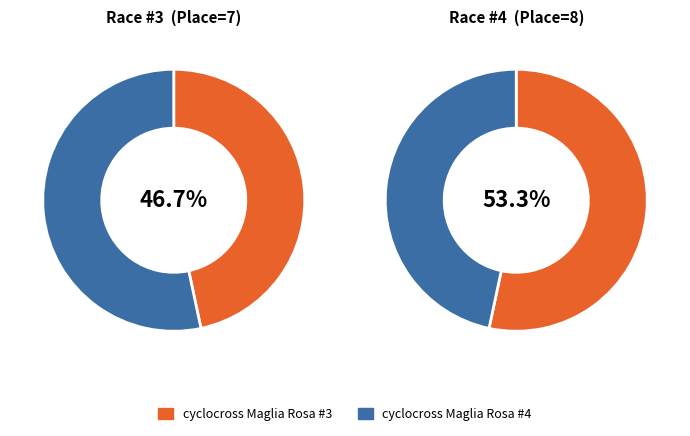

How many segments does this pie chart have?

2